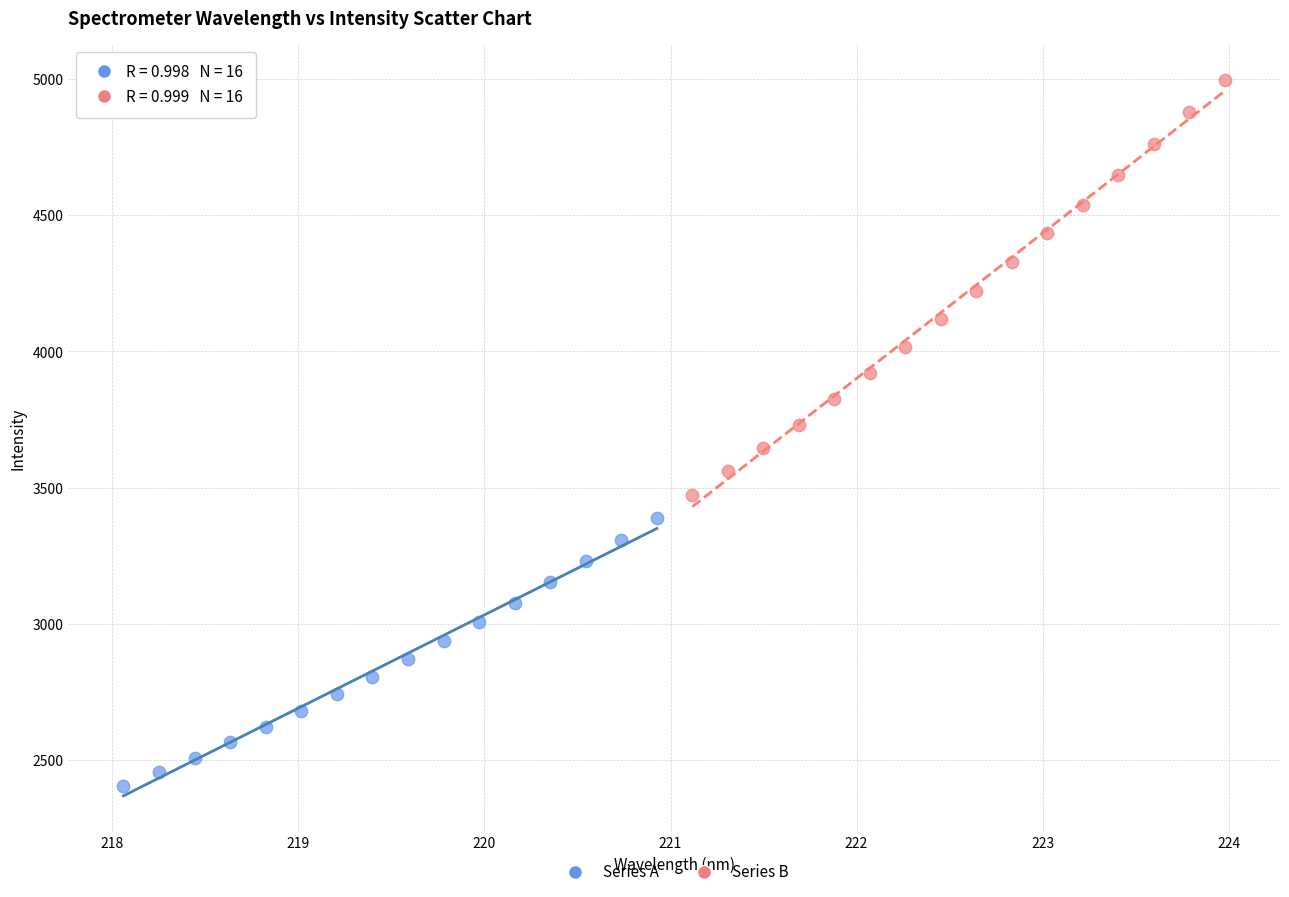

Which series reaches the maximum Y coordinate?

Series B